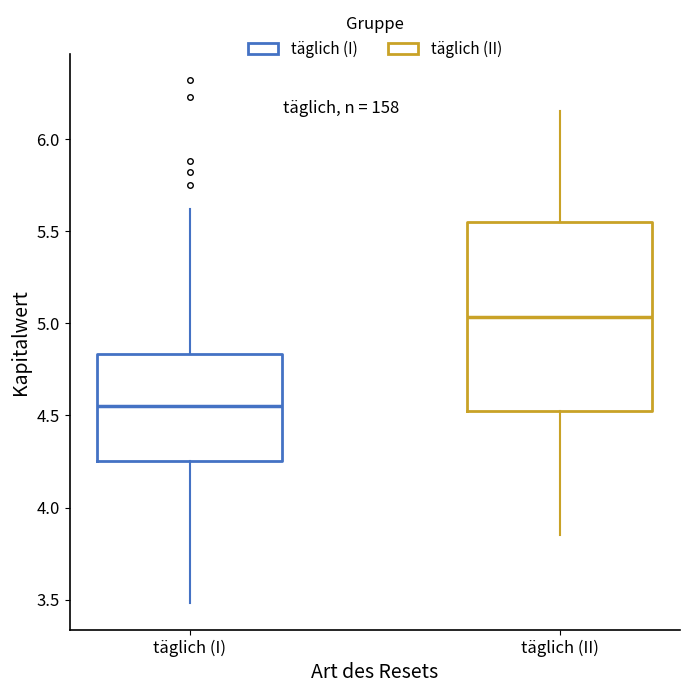

Which box is the tallest, from its lower edge to its upper edge?

täglich (II)